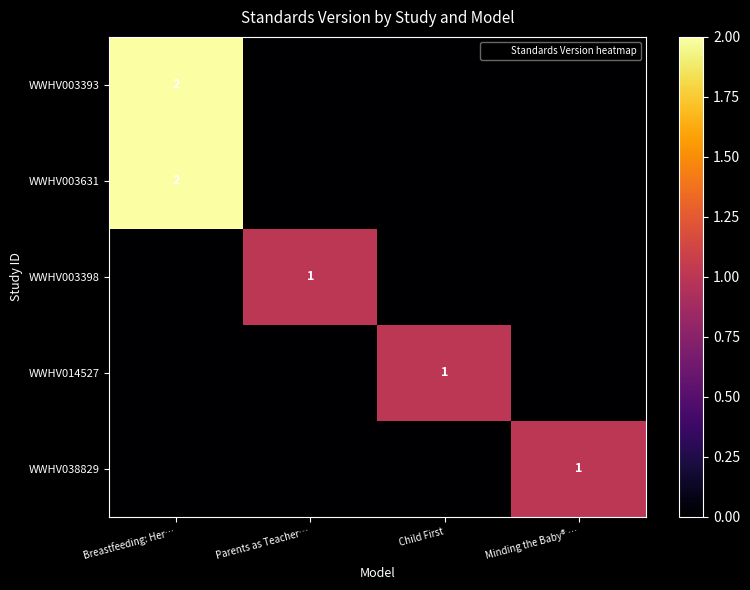

The value of WWHV003631 at Parents as Teacher… is 1. True or false?

False